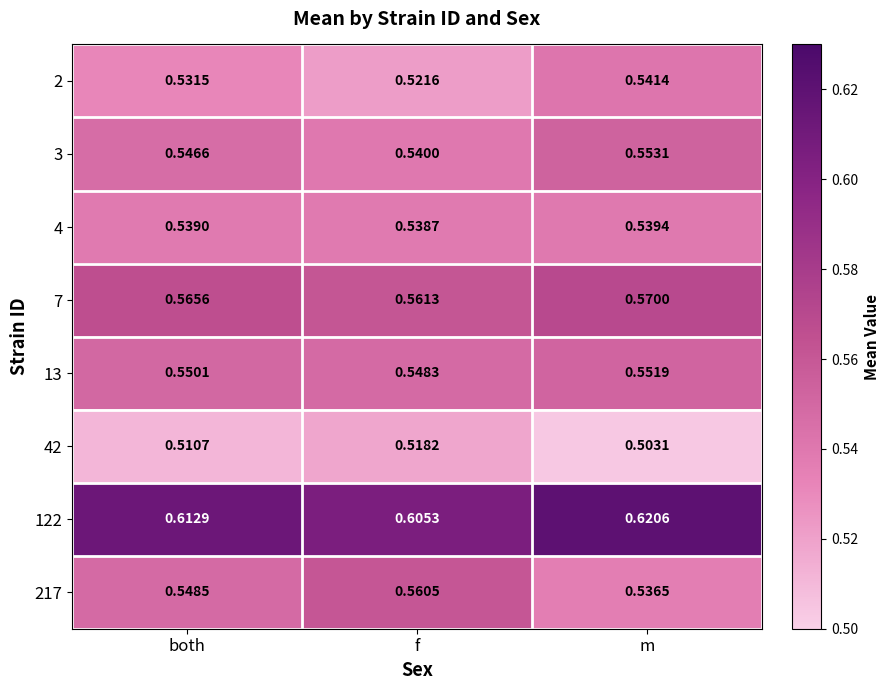

Which category has the highest value in the 2 series?

m